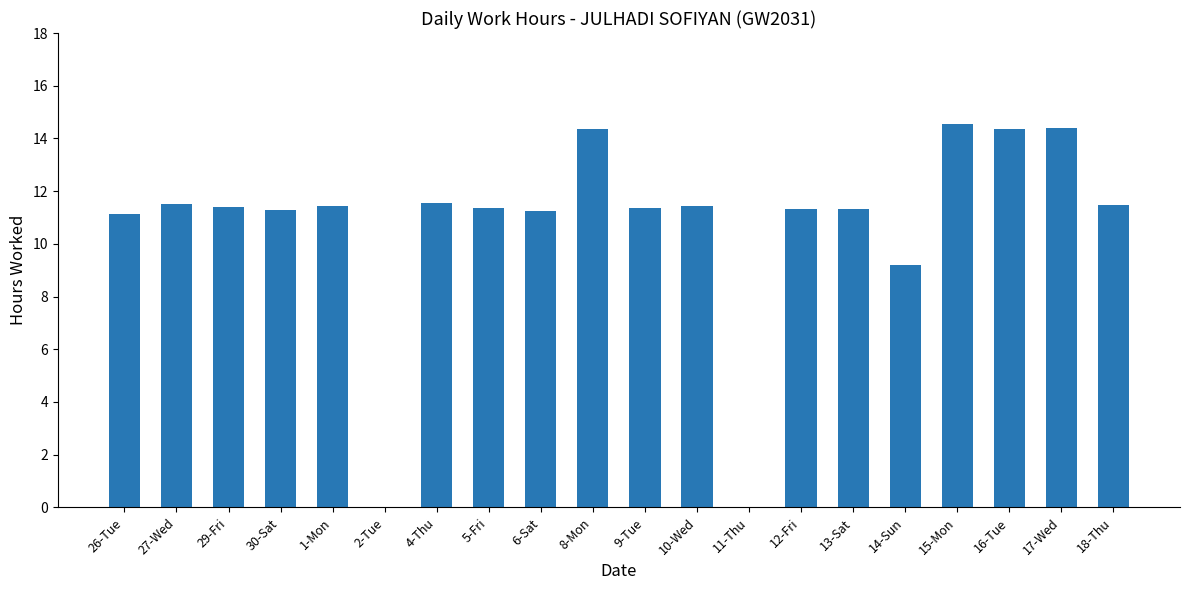

How many categories are shown in the chart?

20